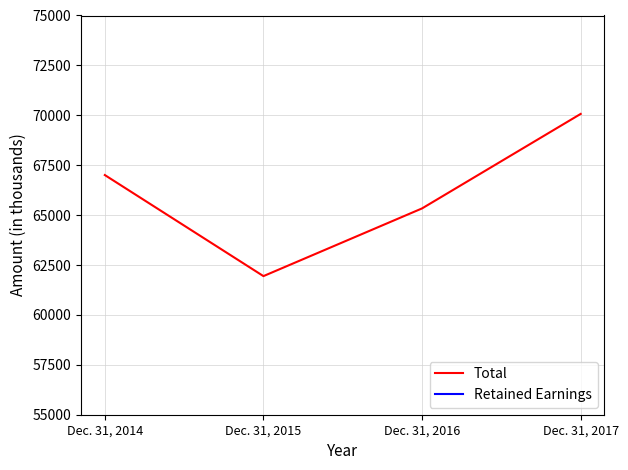

What is the value of the Total point at the 1st from the left?

67007